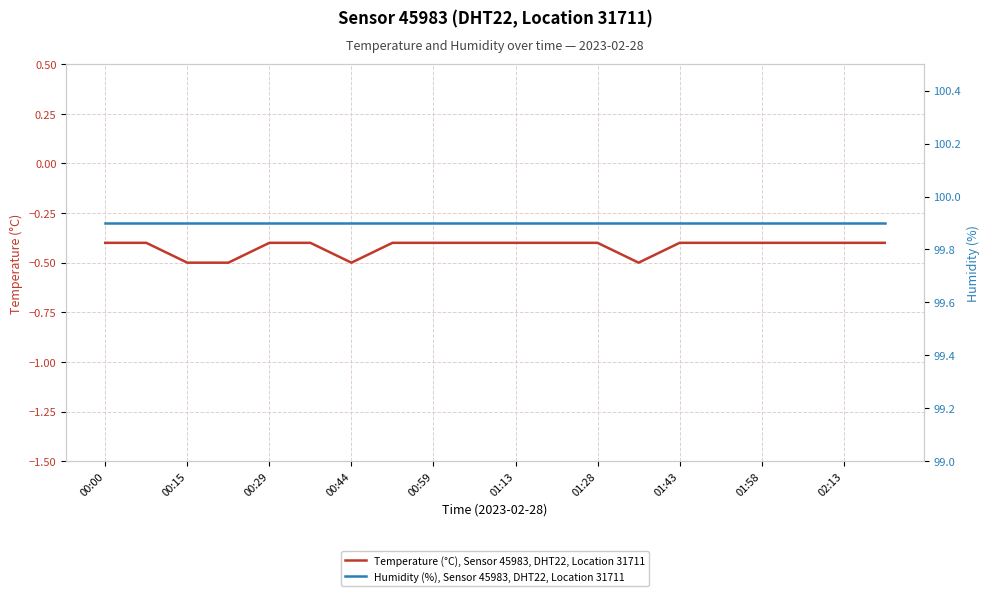

True or false: Temperature (°C), Sensor 45983, DHT22, Location 31711 and Humidity (%), Sensor 45983, DHT22, Location 31711 intersect in this chart.

False